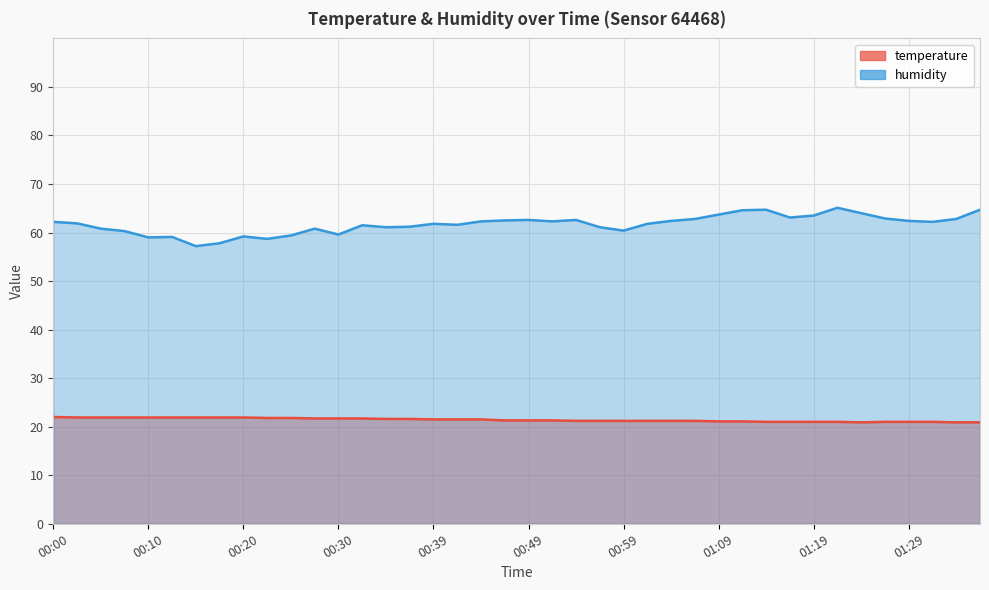

List the series in order of their peak value, lowest first.

temperature, humidity